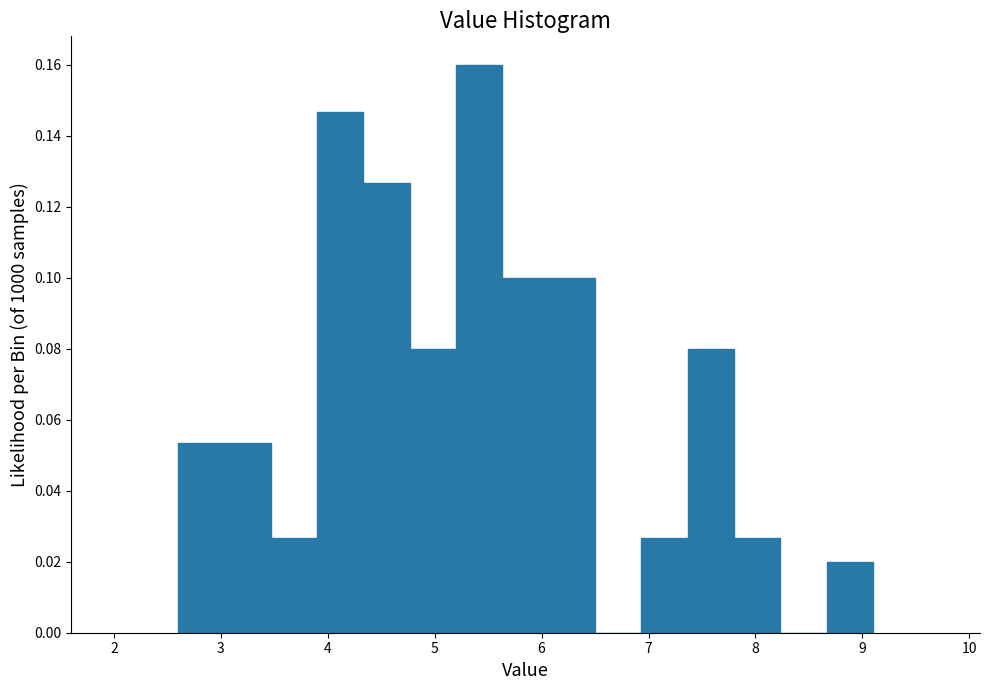

What is the height of the bar covering 5.6 to 6.1 on the x-axis? Neither the bar edges nor the heights are printed on the chart, so give them approximately, as read against the axes.

0.100